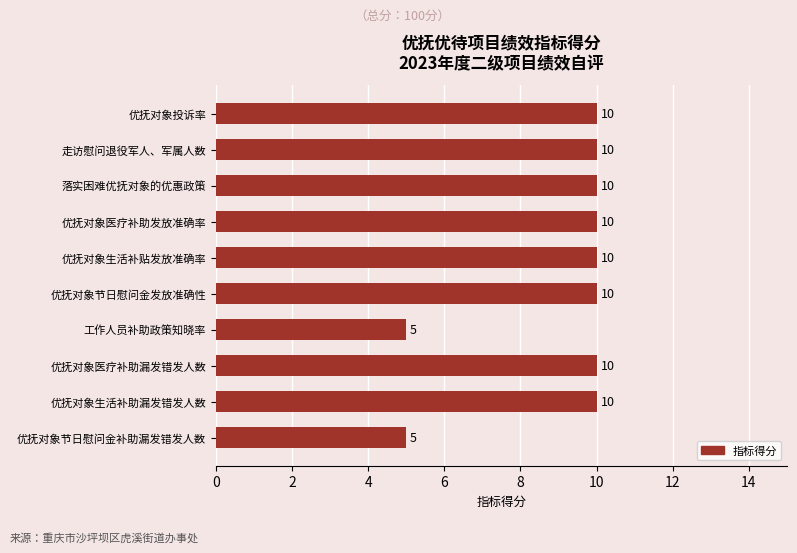

How many values are between 10 and 11?

8